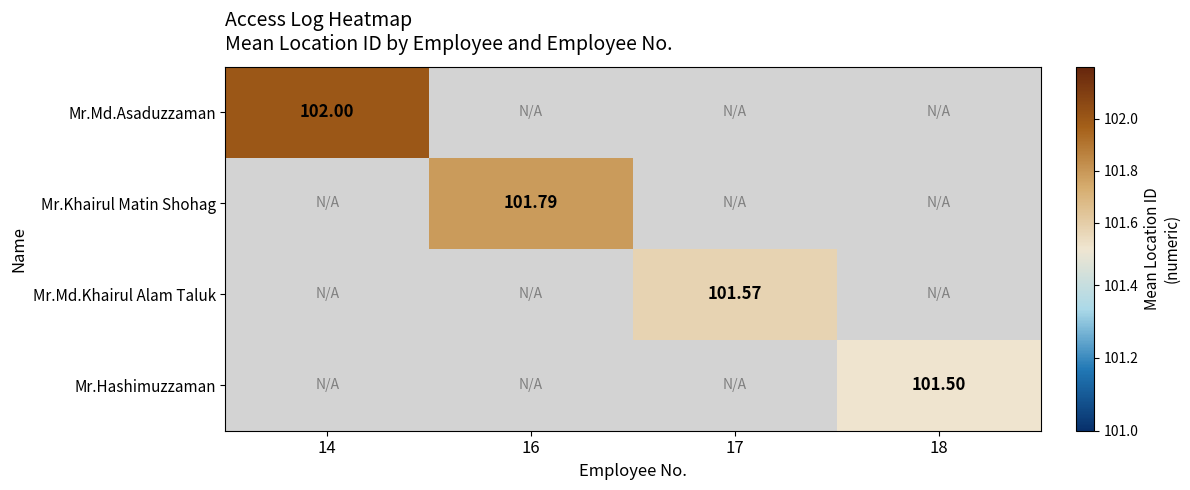

Is the value of Mr.Md.Khairul Alam Taluk at 17 greater than the value of Mr.Hashimuzzaman at 18?

Yes